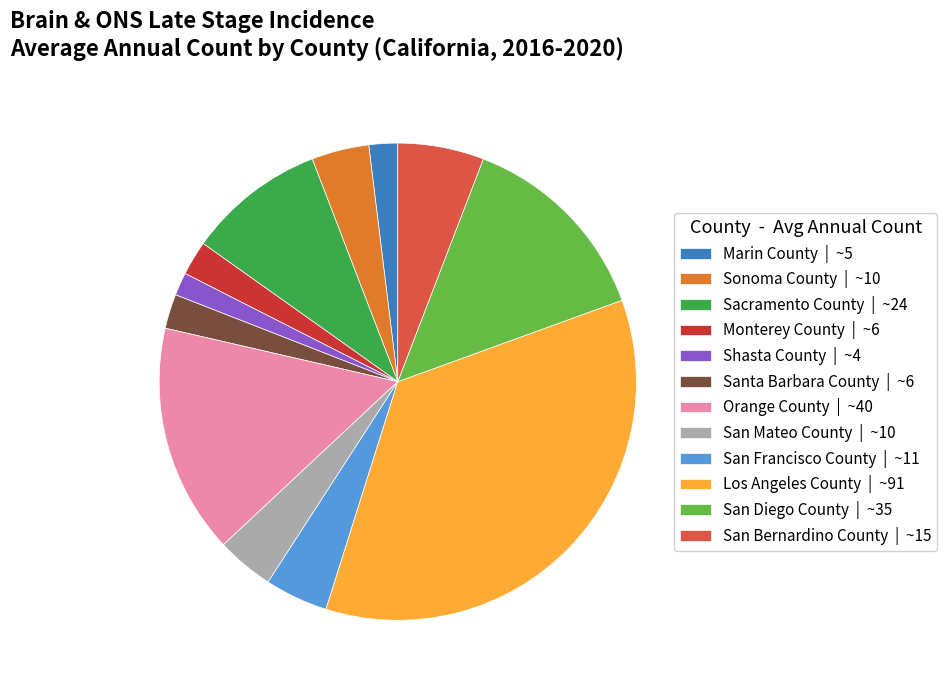

True or false: Sacramento County accounts for 9% of the total.

True